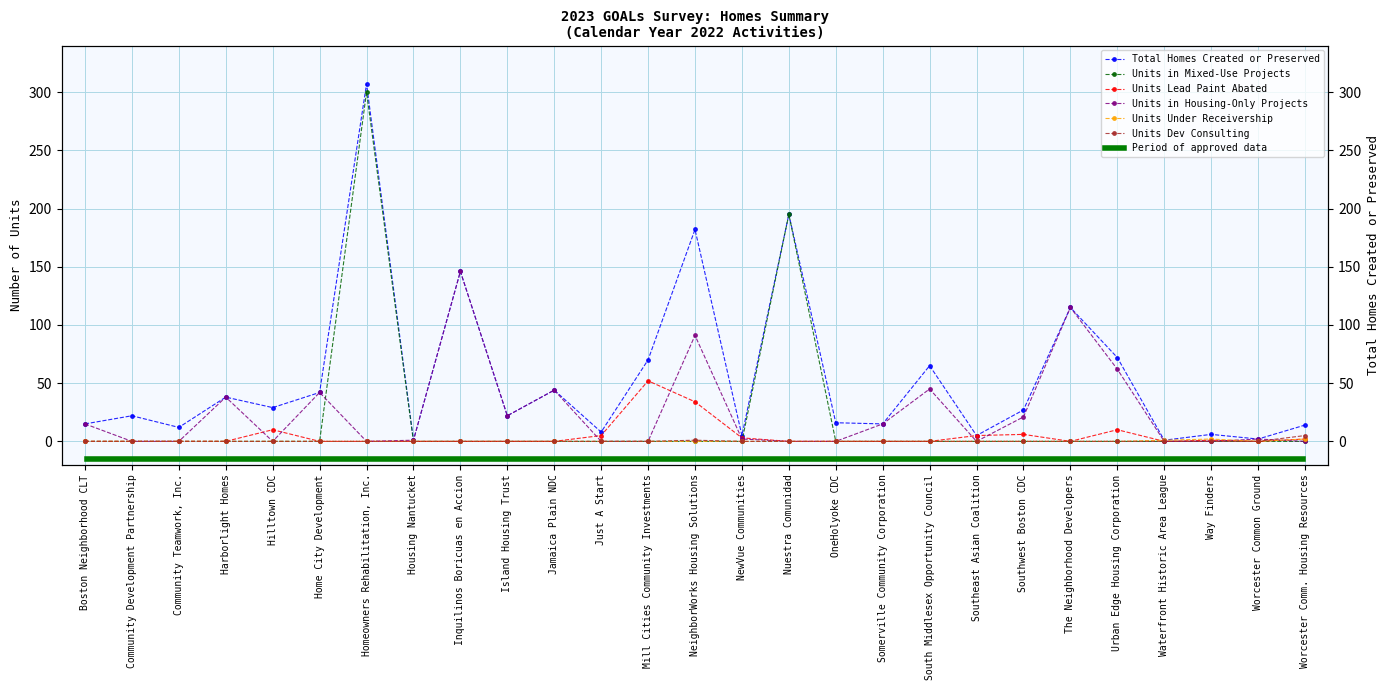

In Units Dev Consulting, how many points are higher than both neighbors (excluding endpoints)?

1